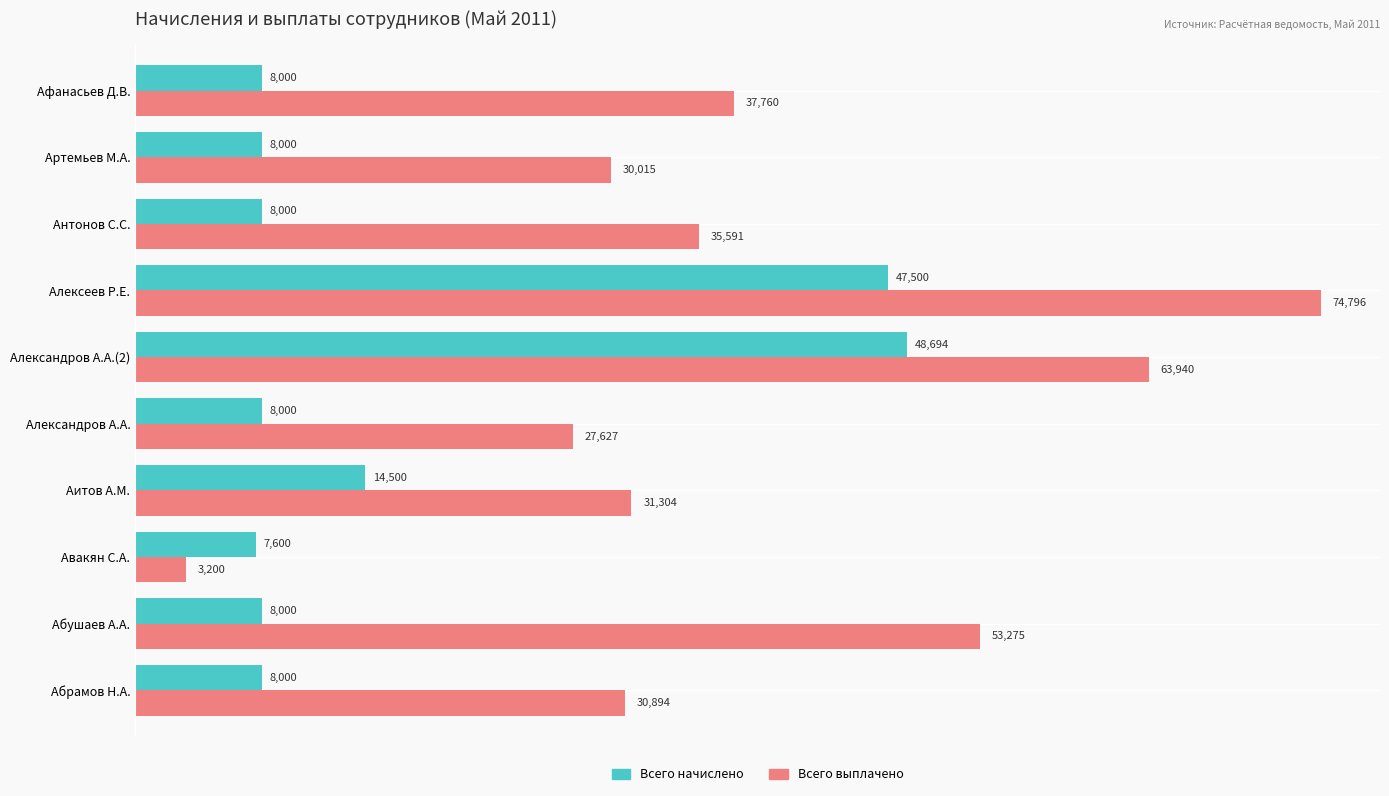

Rank the series by their average value, from lowest to highest.

Всего начислено, Всего выплачено